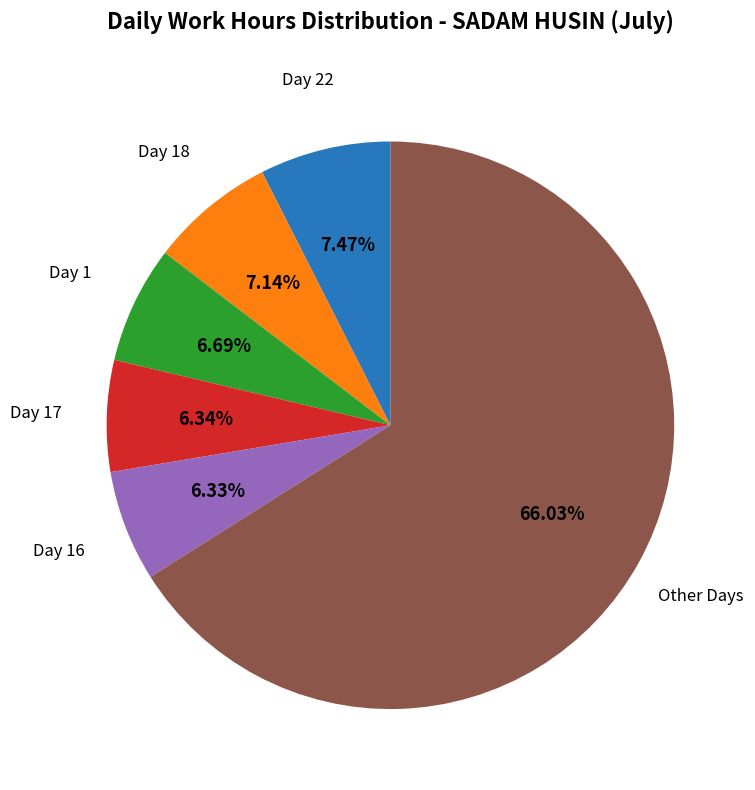

Is there any slice that represents more than half of the pie?

Yes